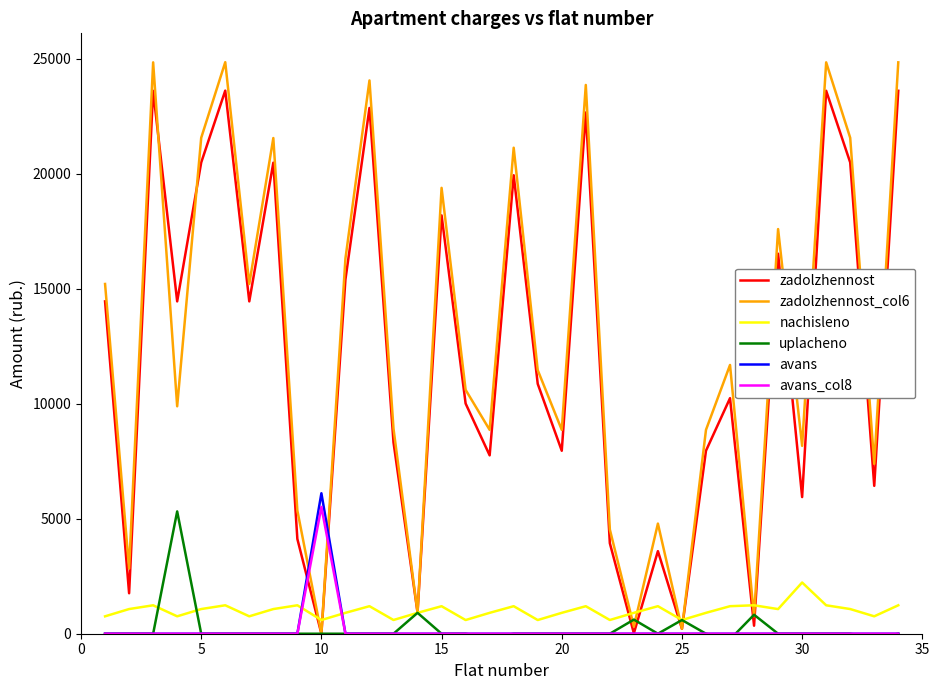

Which series has the largest range (max minus min)?

zadolzhennost_col6